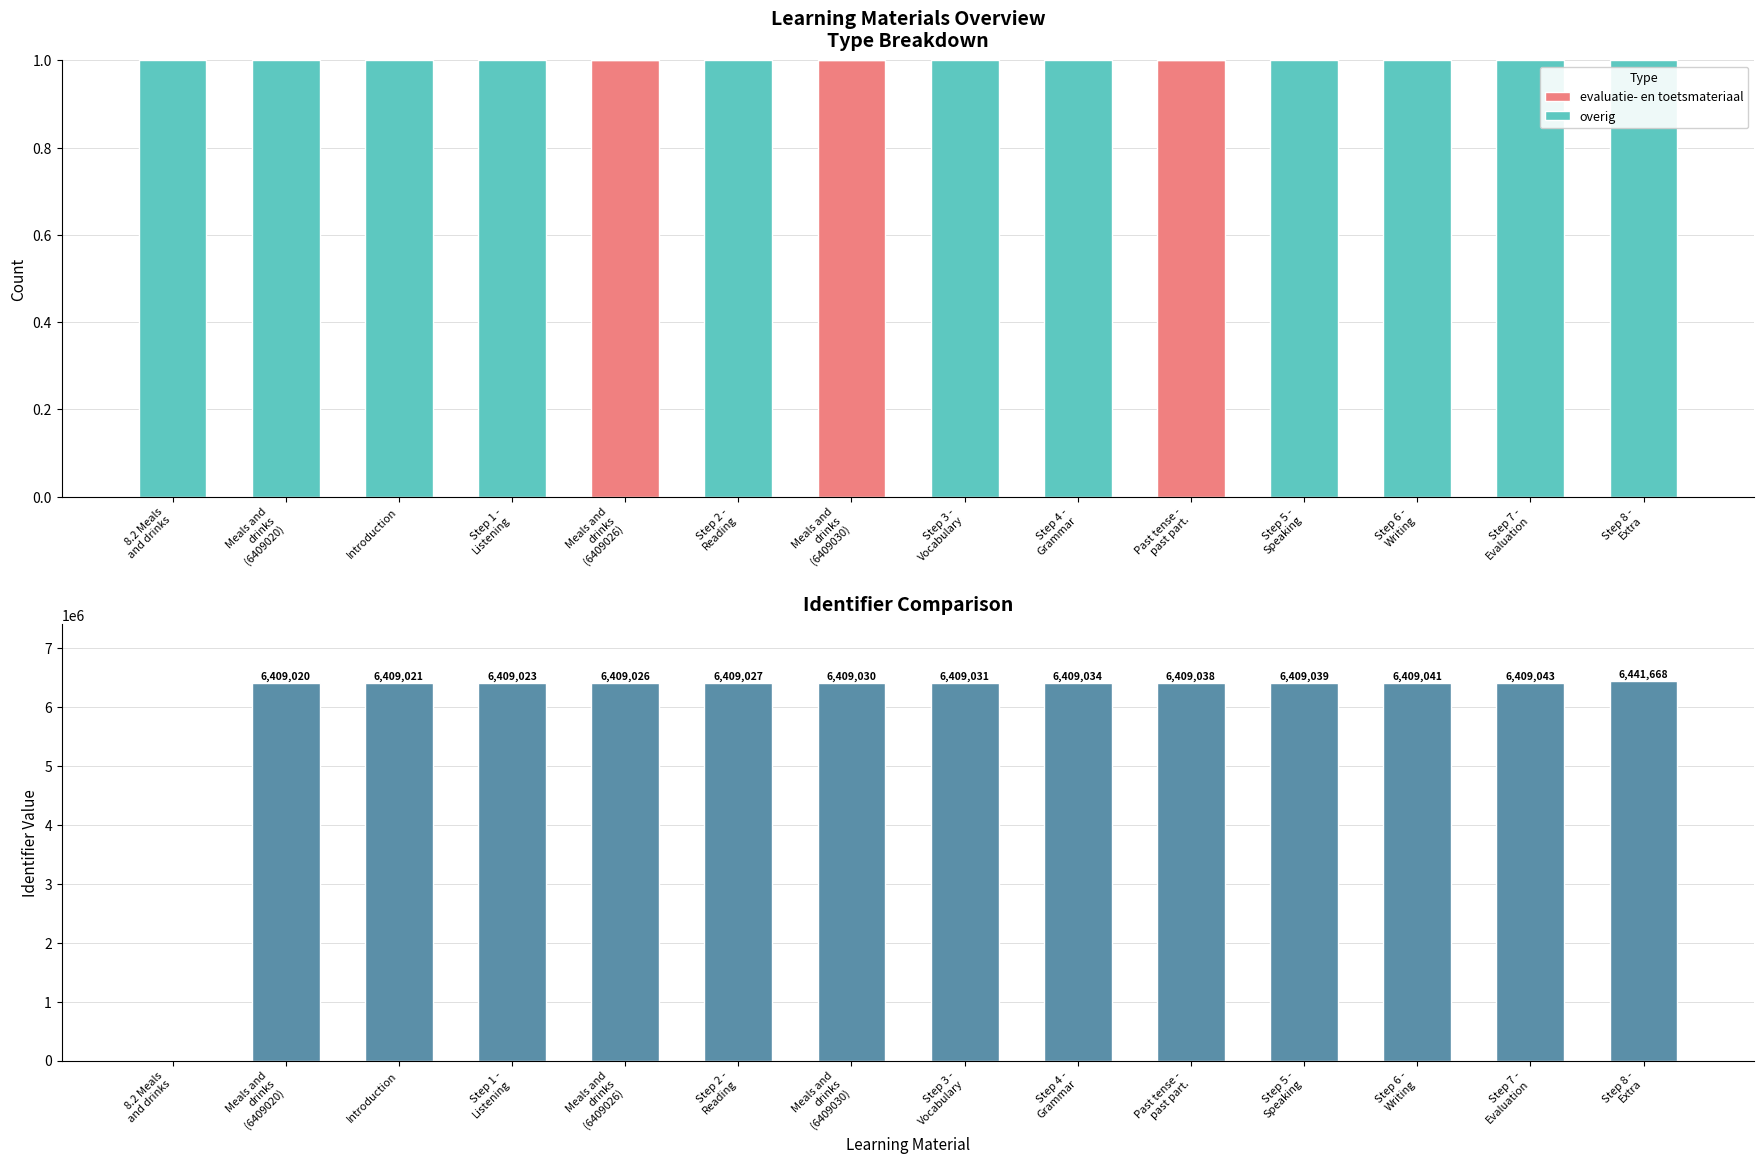

At which category is the sum across all series the highest?

Step 8 -
Extra